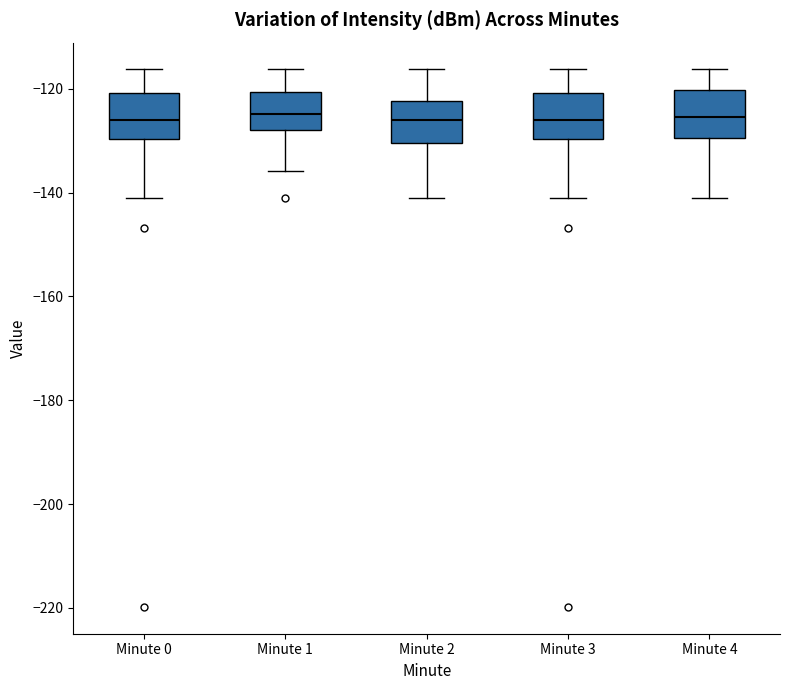

Reading left to right, read every box against the y-axis: the position of its median line, the range the box covers, and the ends of its whiskers. The values are not printed on the chart, so give them approximately, as read against the axis.

Minute 0: median -126, box -130 to -120, whiskers -140 to -116
Minute 1: median -124, box -128 to -120, whiskers -136 to -116
Minute 2: median -126, box -130 to -122, whiskers -140 to -116
Minute 3: median -126, box -130 to -120, whiskers -140 to -116
Minute 4: median -126, box -130 to -120, whiskers -140 to -116